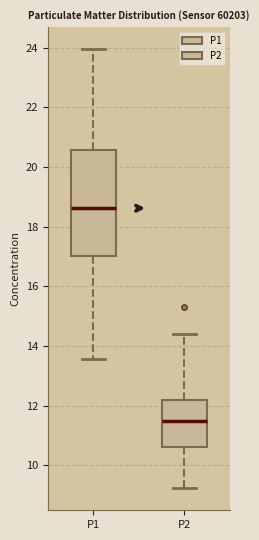

Reading left to right, transcribe this box plot: for each box, give where its median line is, the range the box spans, and where its two whiskers end, as read against the y-axis. The values are not printed on the chart, so give them approximately, as read against the axis.

P1: median 18.6, box 17.0 to 20.6, whiskers 13.6 to 24.0
P2: median 11.4, box 10.6 to 12.2, whiskers 9.2 to 14.4